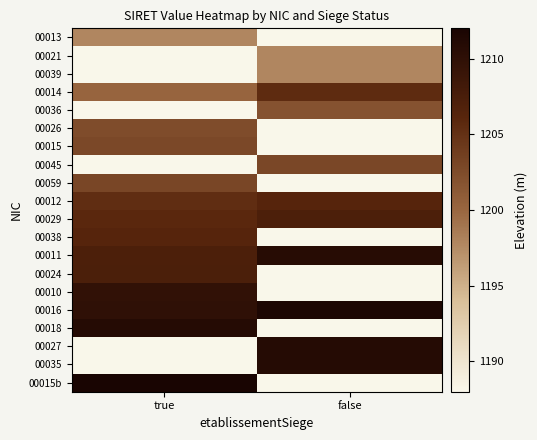

At which category is the sum across all series the highest?

true